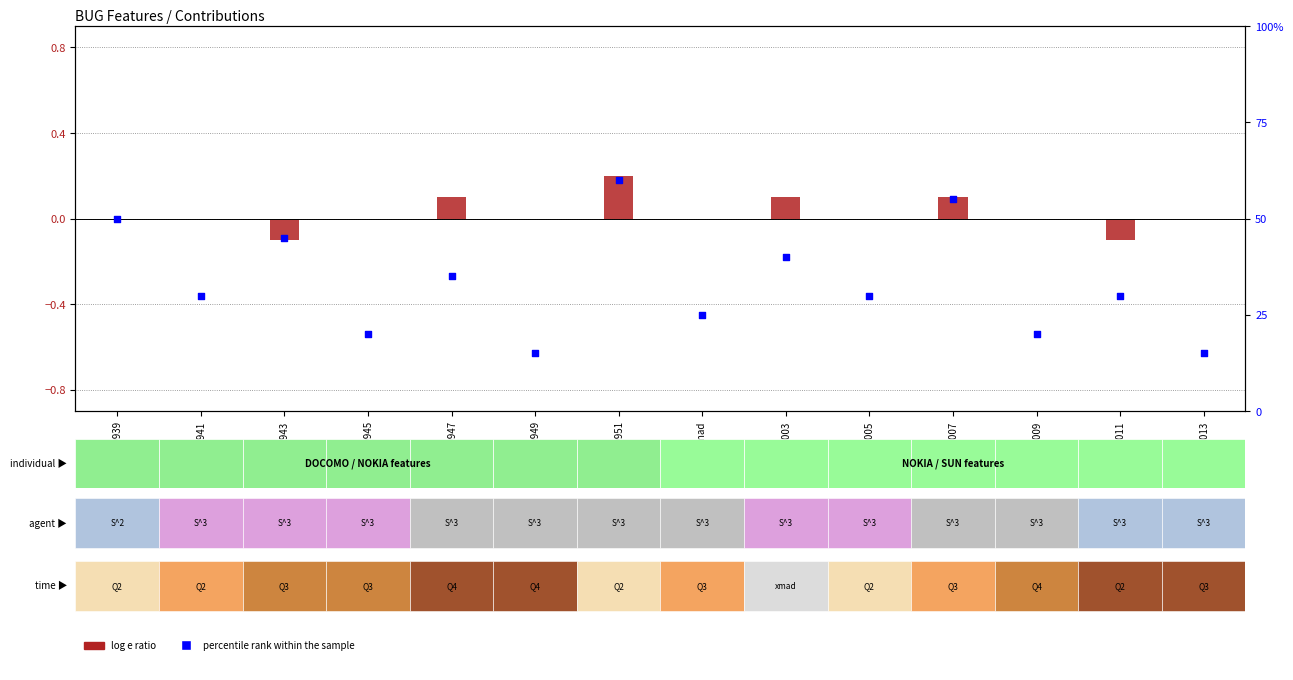

At which category is the sum across all series the highest?

IW0951